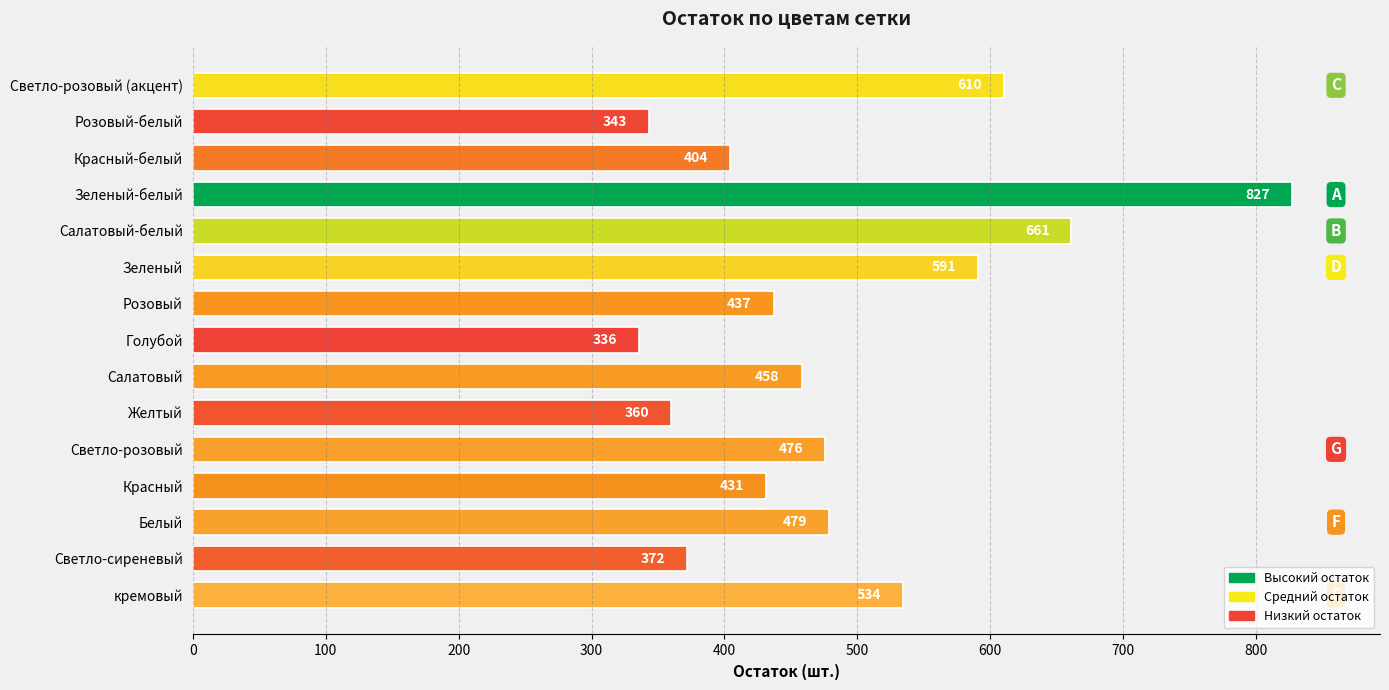

The value at Светло-сиреневый is 372. True or false?

True